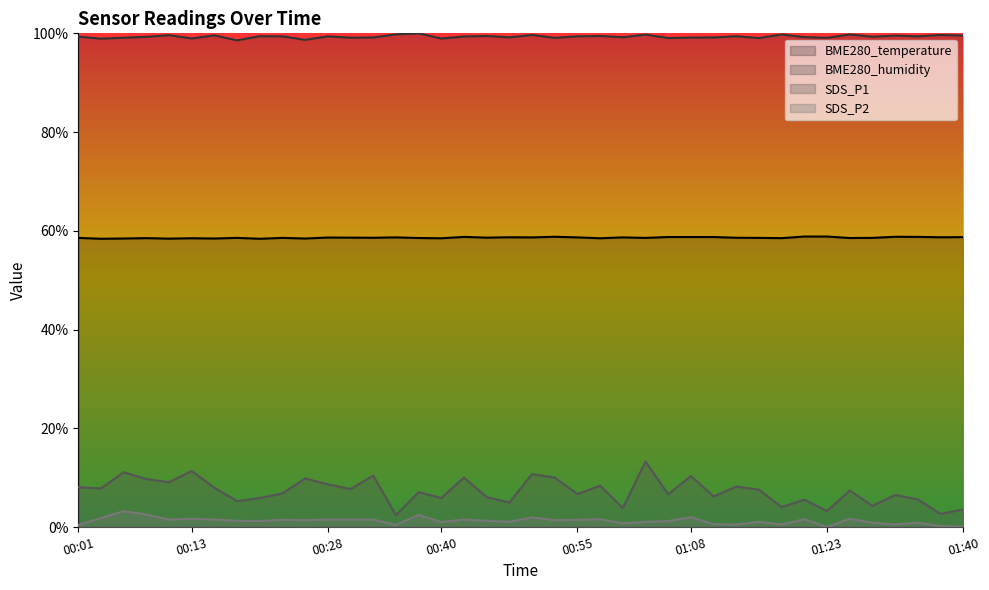

What are all the series names shown in the legend?

BME280_temperature, BME280_humidity, SDS_P1, SDS_P2